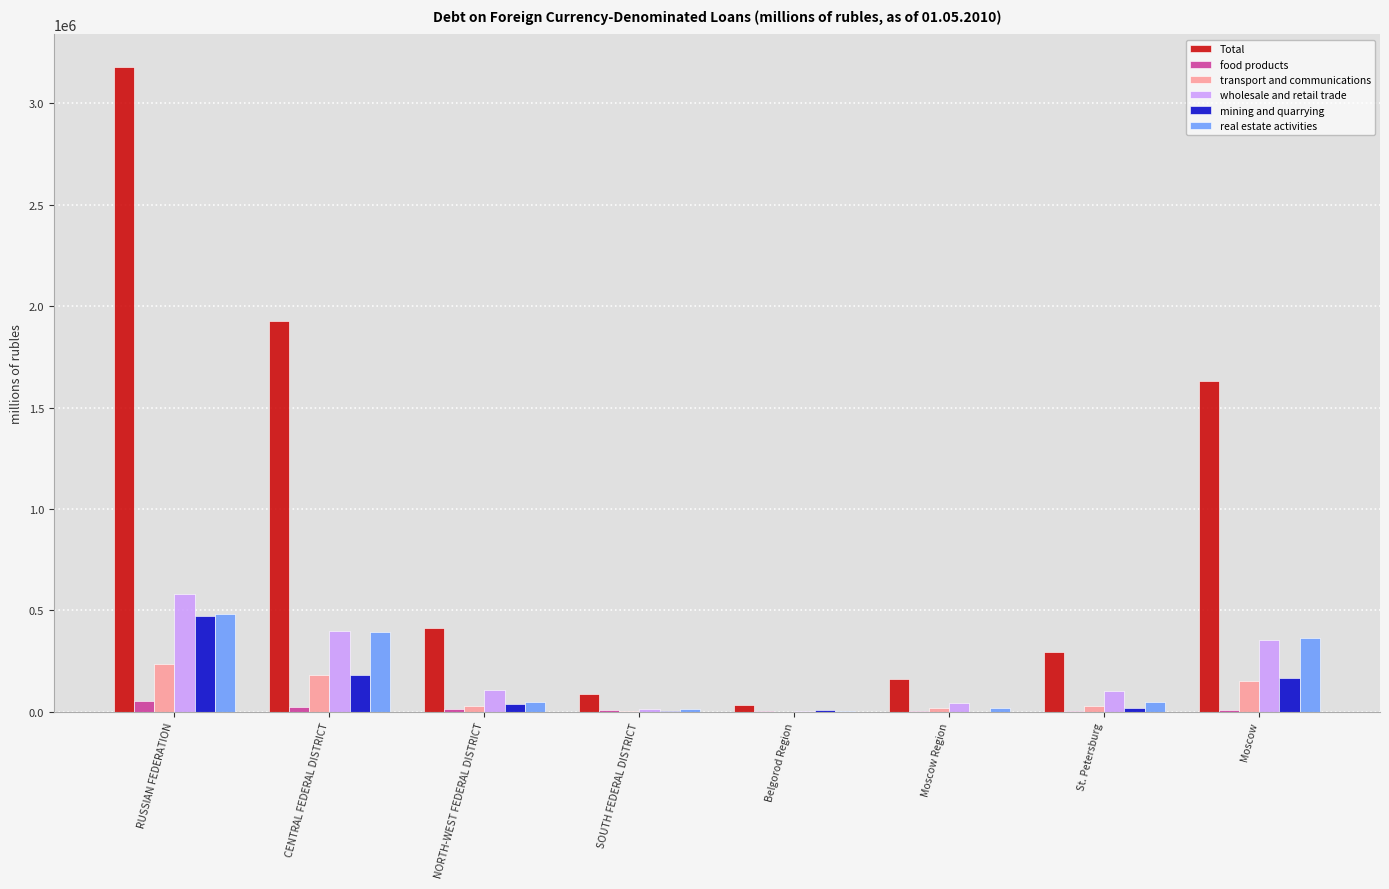

How many categories are shown in the chart?

8